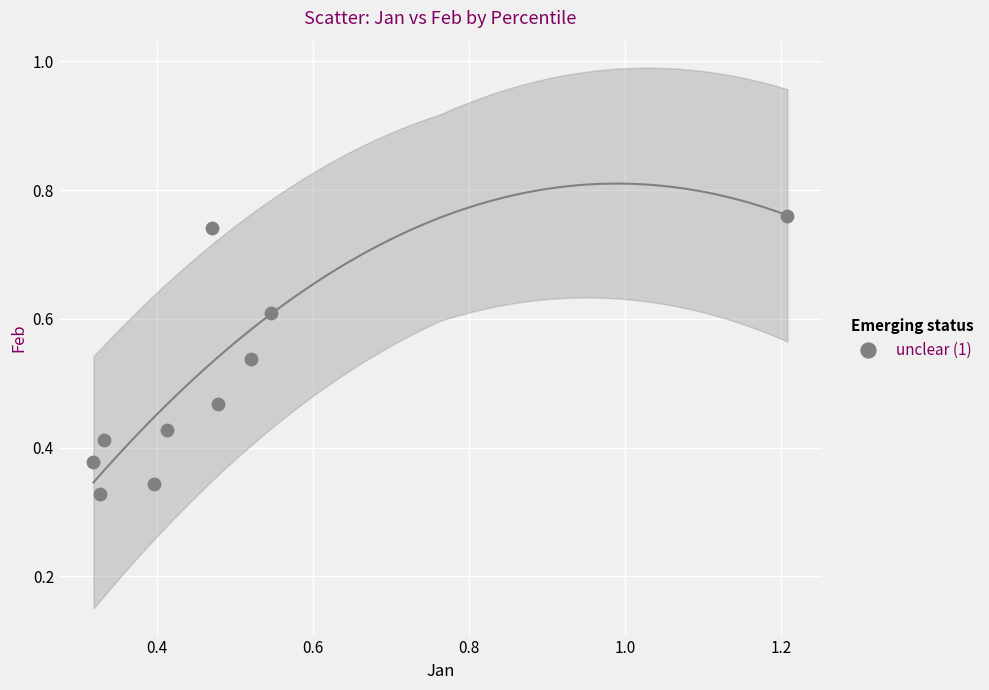

What is the range of X values (max minus min)?

0.9